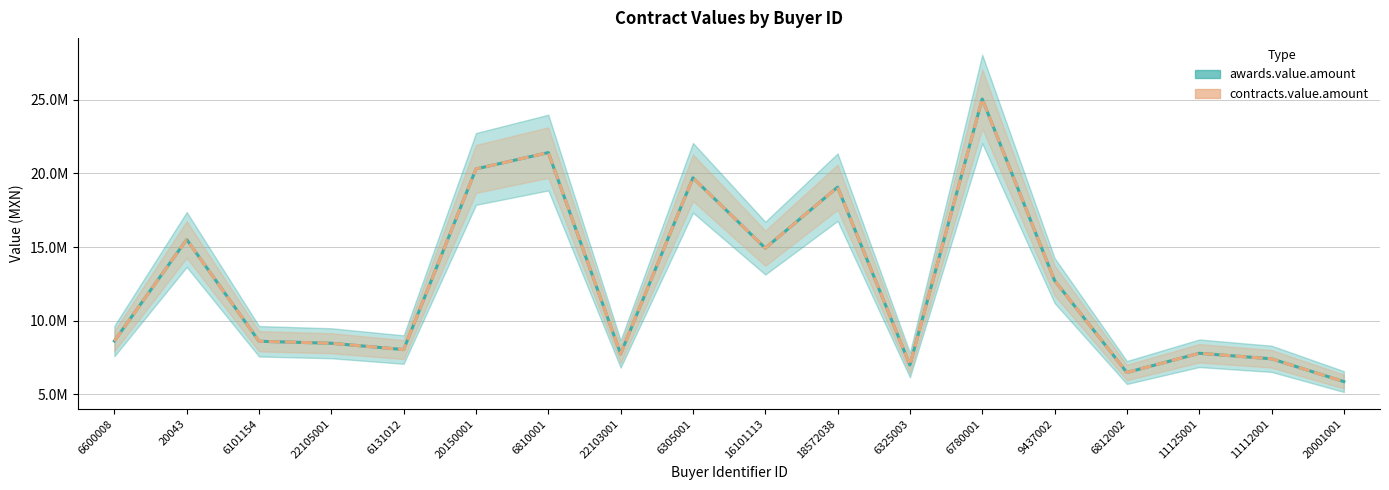

What is the difference between the contracts.value.amount values at 6780001 and 18572038?

5977810.2